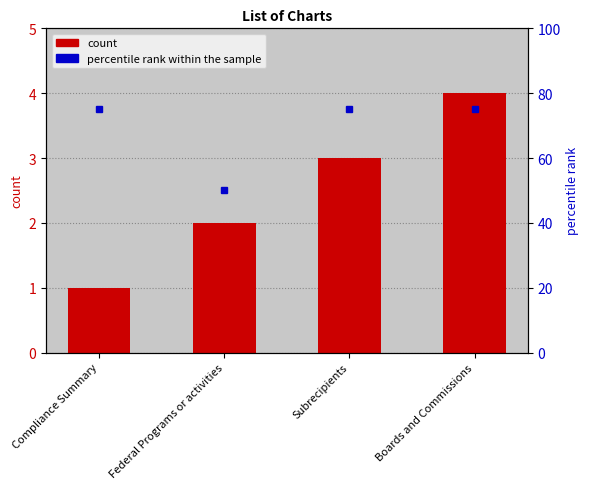

Are the bars grouped side by side (vs. stacked)?

Yes